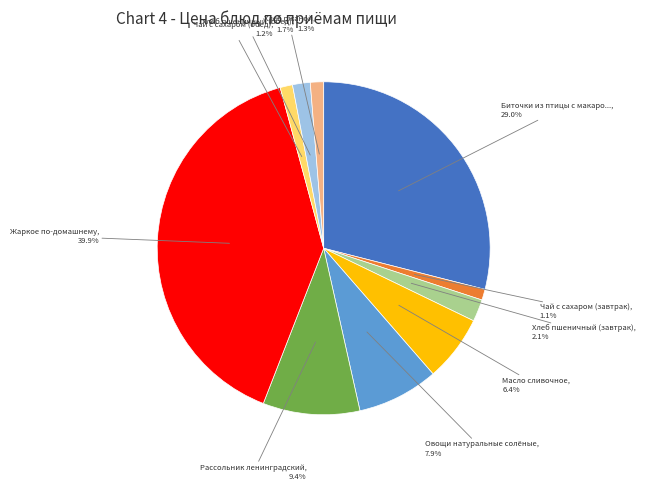

Is there a majority slice in this chart?

No